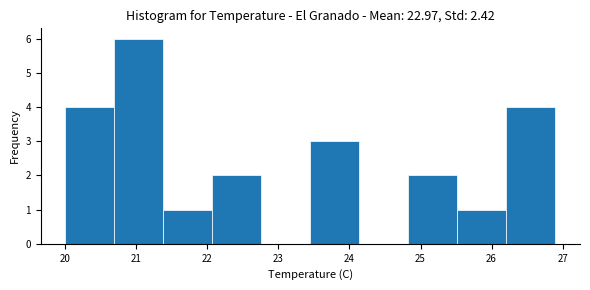

What is the height of the bar covering 20.69 to 21.38 on the x-axis? Neither the bar edges nor the heights are printed on the chart, so give them approximately, as read against the axes.

6